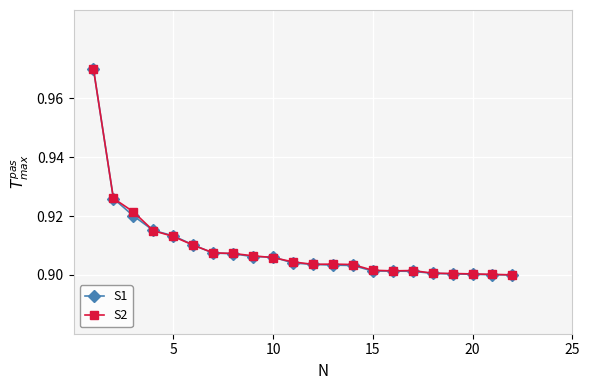

True or false: S2 has more than 0 interior local peaks.

True